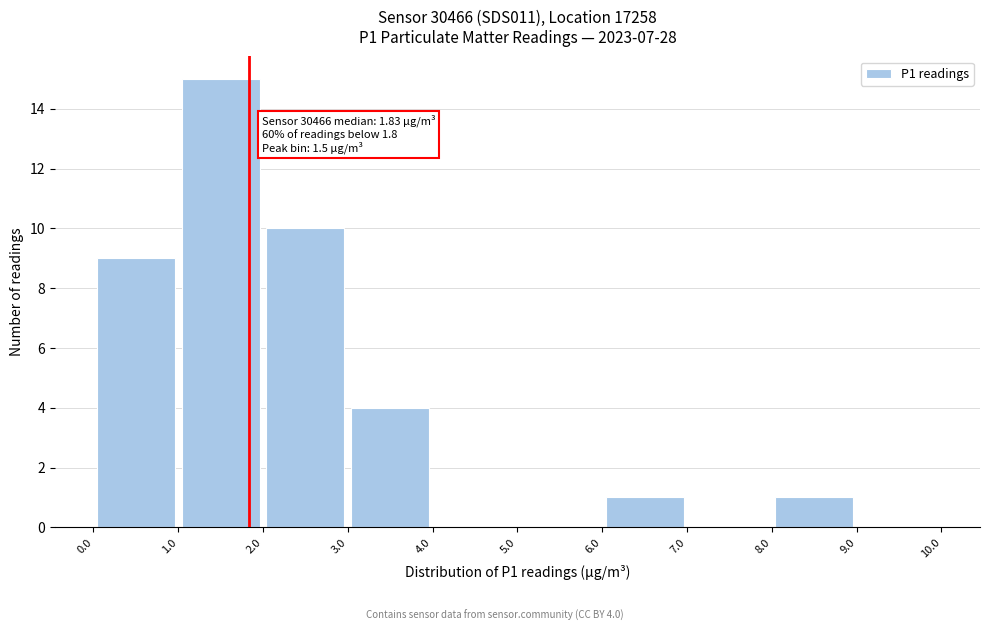

Which range on the x-axis has the tallest bar?

1.0 to 2.0